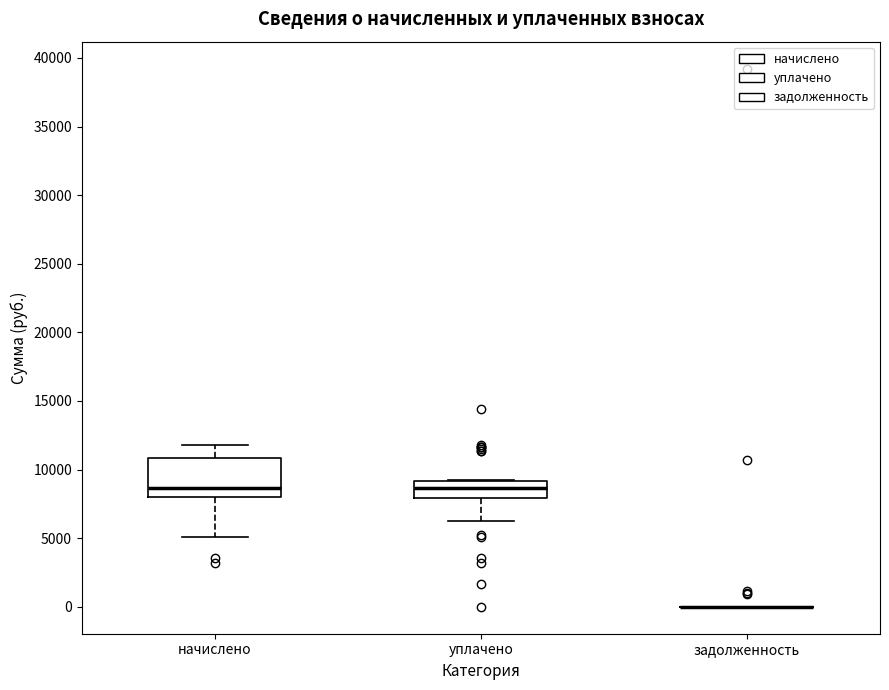

Where is the upper edge of the box for начислено on the y-axis? The values are not printed on the chart, so give them approximately, as read against the axis.

11000